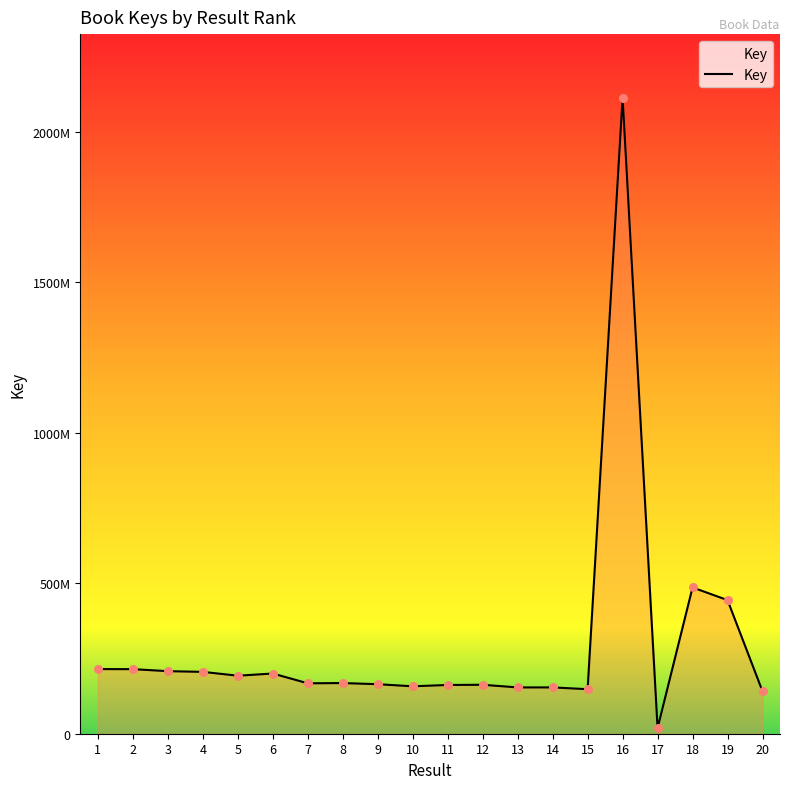

What is the change in value from 6 to 14?

-46134085